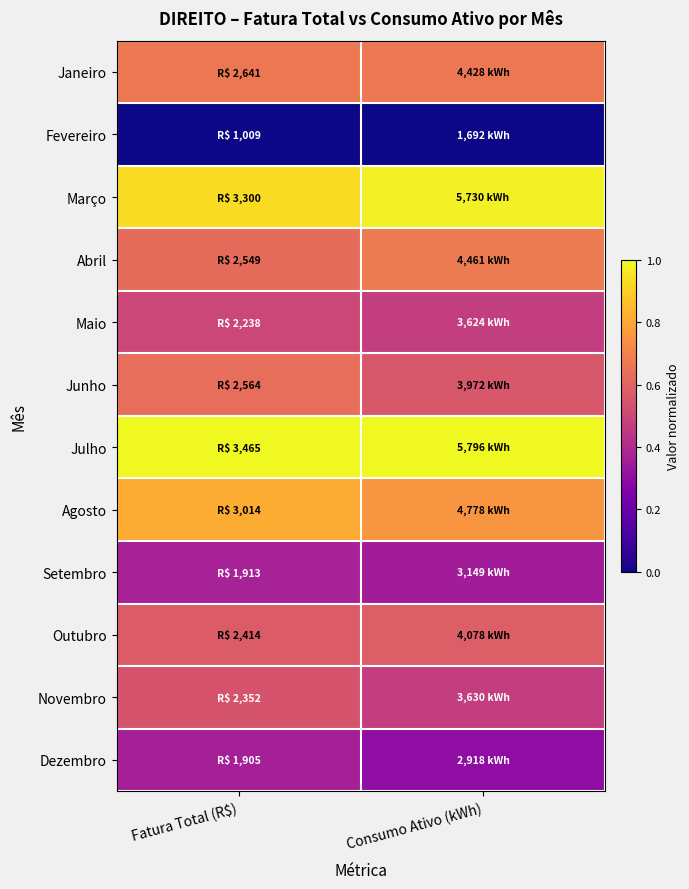

Reading left to right, list all the values displayed in this chart.

Janeiro: Fatura Total (R$)=0.7	Consumo Ativo (kWh)=0.7
Fevereiro: Fatura Total (R$)=0.0	Consumo Ativo (kWh)=0.0
Março: Fatura Total (R$)=0.9	Consumo Ativo (kWh)=1.0
Abril: Fatura Total (R$)=0.6	Consumo Ativo (kWh)=0.7
Maio: Fatura Total (R$)=0.5	Consumo Ativo (kWh)=0.5
Junho: Fatura Total (R$)=0.6	Consumo Ativo (kWh)=0.6
Julho: Fatura Total (R$)=1.0	Consumo Ativo (kWh)=1.0
Agosto: Fatura Total (R$)=0.8	Consumo Ativo (kWh)=0.8
Setembro: Fatura Total (R$)=0.4	Consumo Ativo (kWh)=0.4
Outubro: Fatura Total (R$)=0.6	Consumo Ativo (kWh)=0.6
Novembro: Fatura Total (R$)=0.5	Consumo Ativo (kWh)=0.5
Dezembro: Fatura Total (R$)=0.4	Consumo Ativo (kWh)=0.3